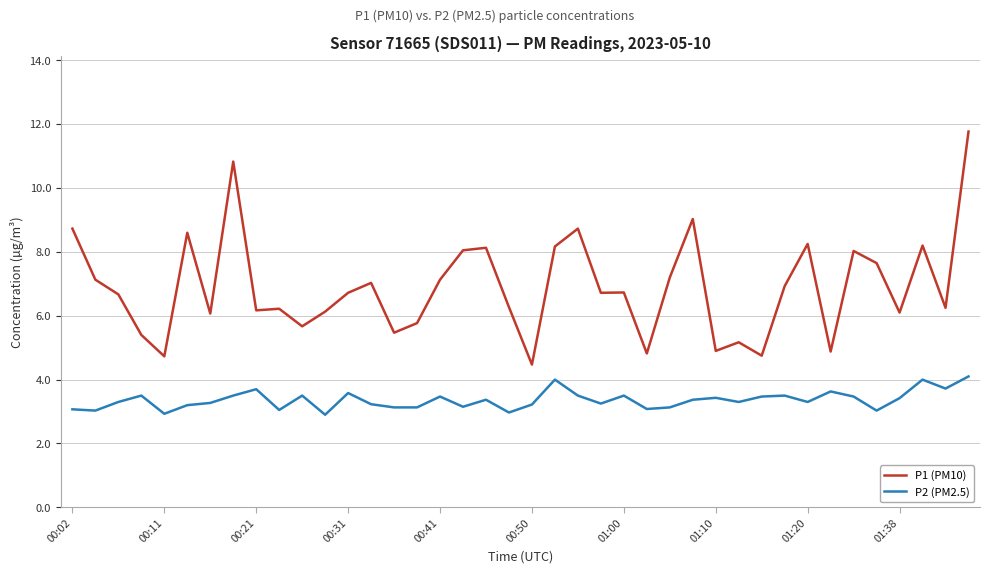

What is the difference between the maximum and minimum values in the P2 (PM2.5) series?

1.2